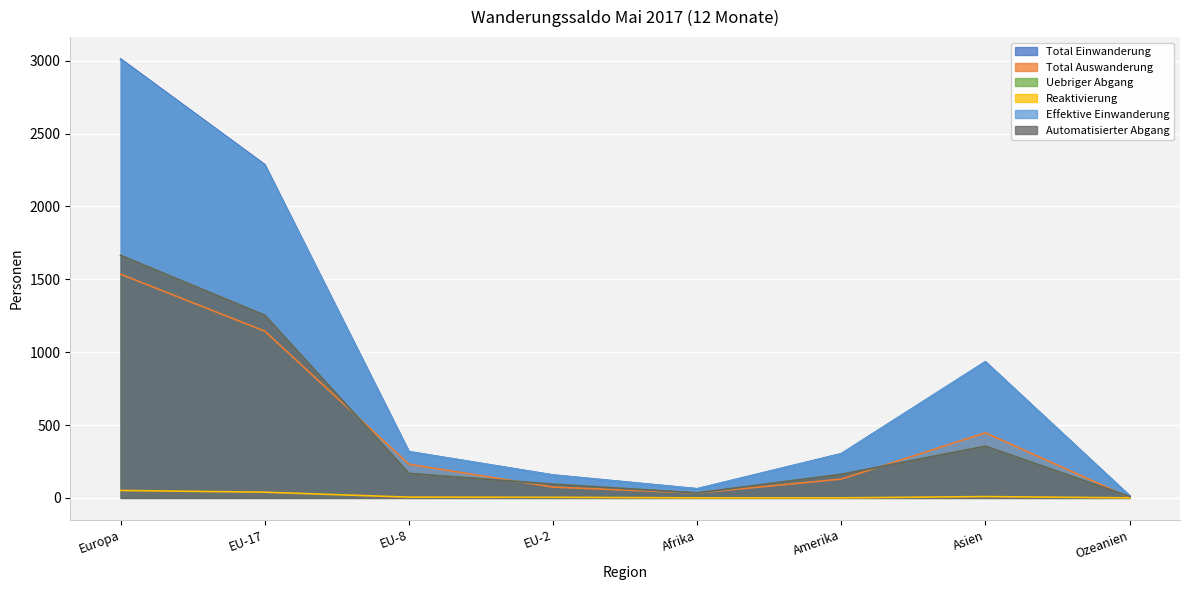

What position from the left is Asien?

7